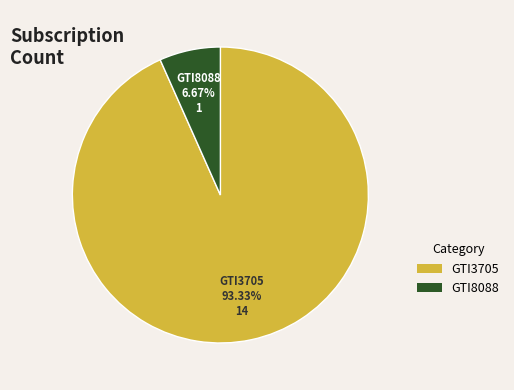

Is it true that GTI8088 is 20% of the pie?

False